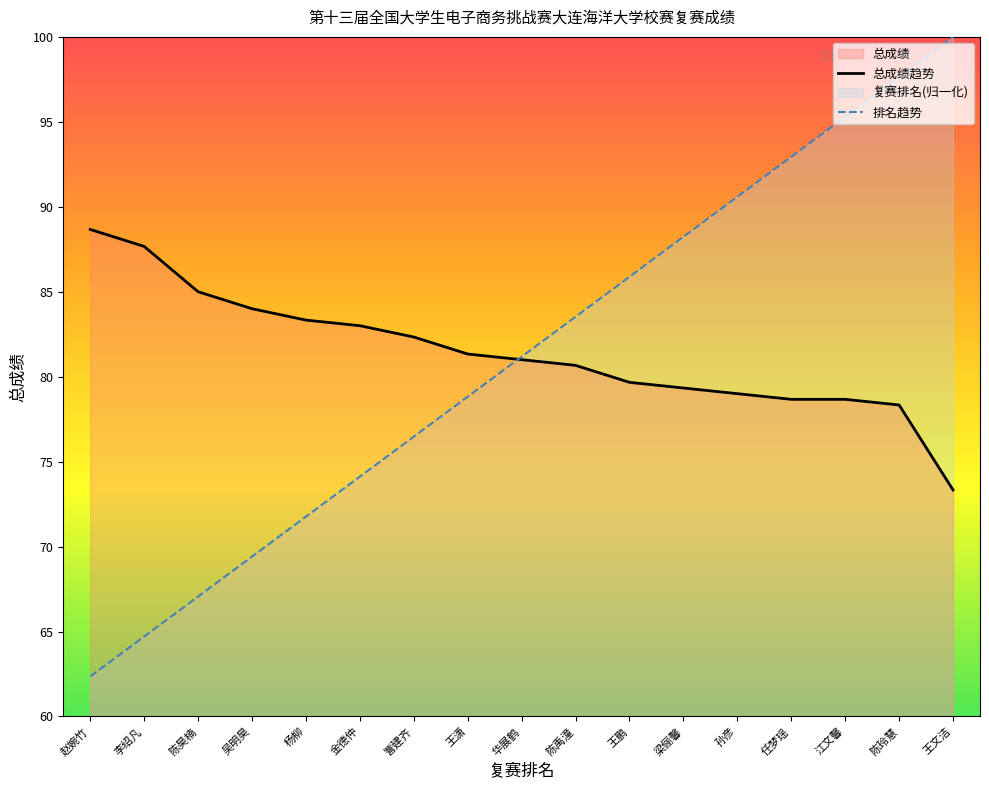

Is it true that 总成绩 equals 26.9 at 王文洁?

False